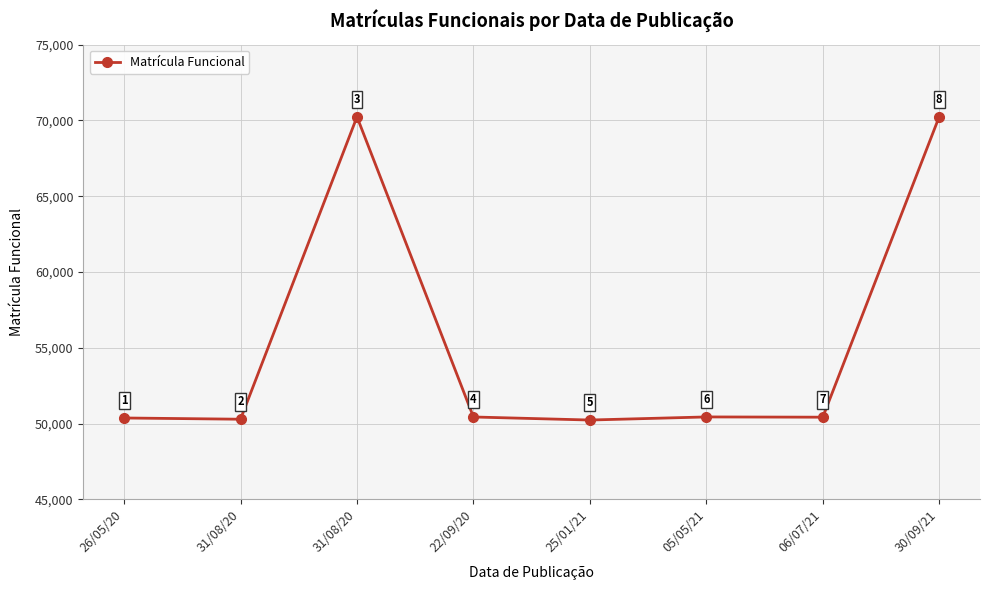

What is the change in value from 22/09/20 to 05/05/21?

+3